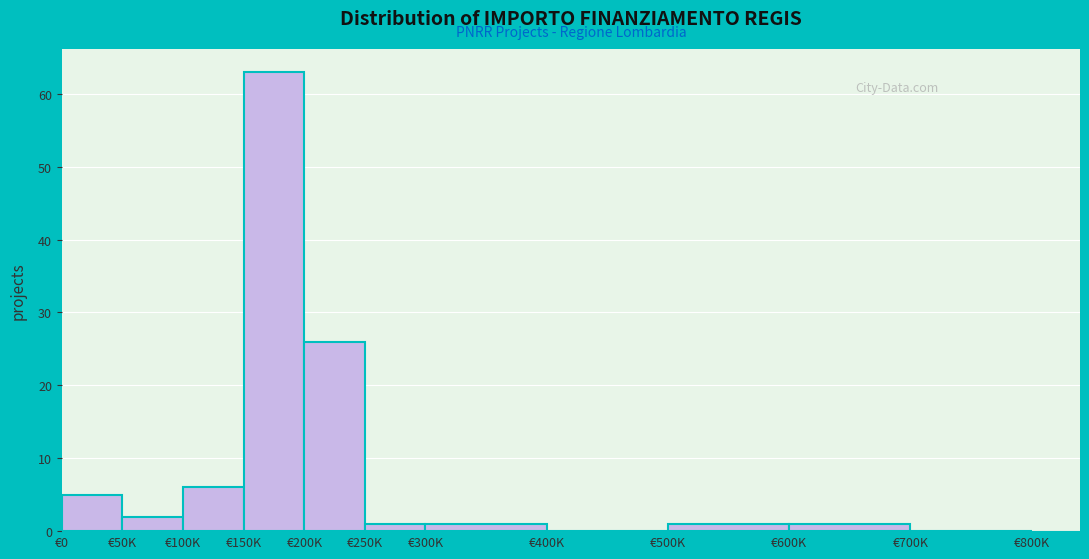

Reading left to right, extract all data points from this chart.

€0=5	€50K=2	€100K=6	€150K=63	€200K=26	€250K=1	€300K=1	€400K=0	€500K=1	€600K=1	€700K=0